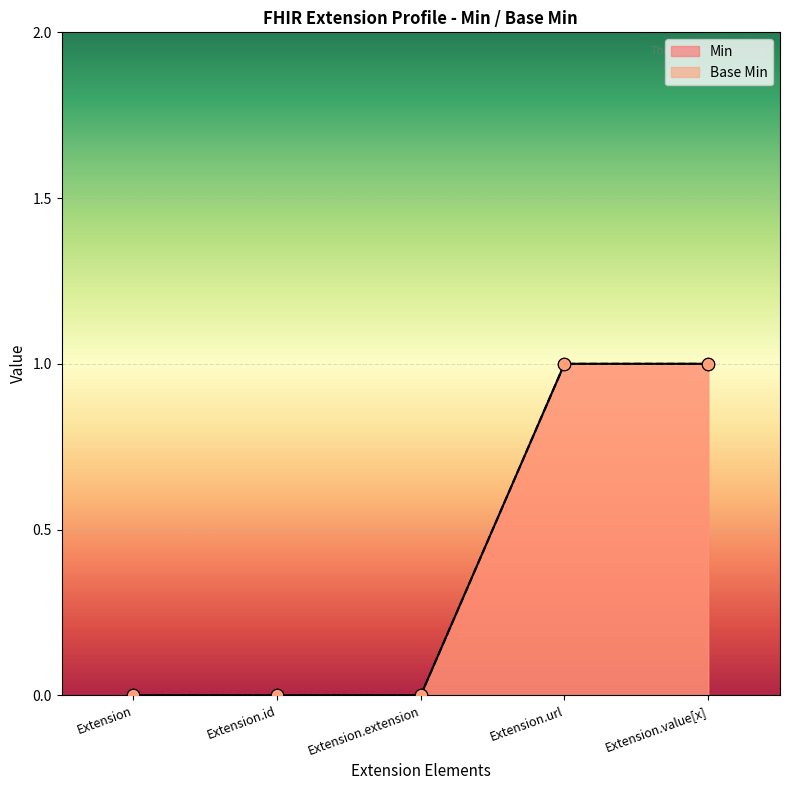

Which series has the widest spread of Y values?

Min